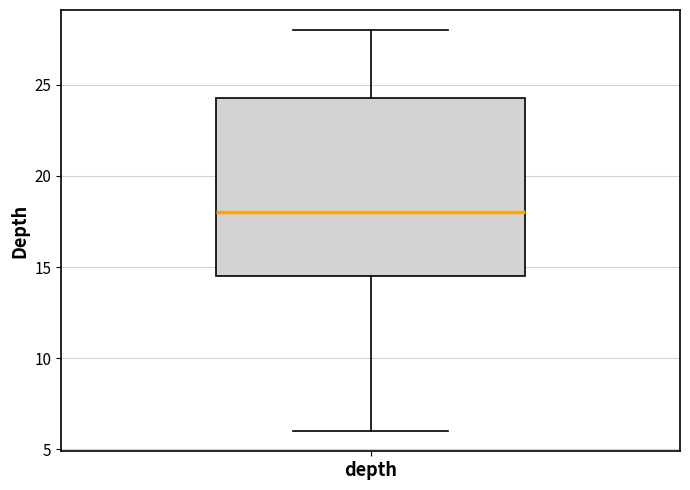

Read this box plot against the y-axis: the position of the median line, the range covered by the box, and the ends of both whiskers. The values are not printed on the chart, so give them approximately, as read against the axis.

median 18.0, box 14.5 to 24.5, whiskers 6.0 to 28.0